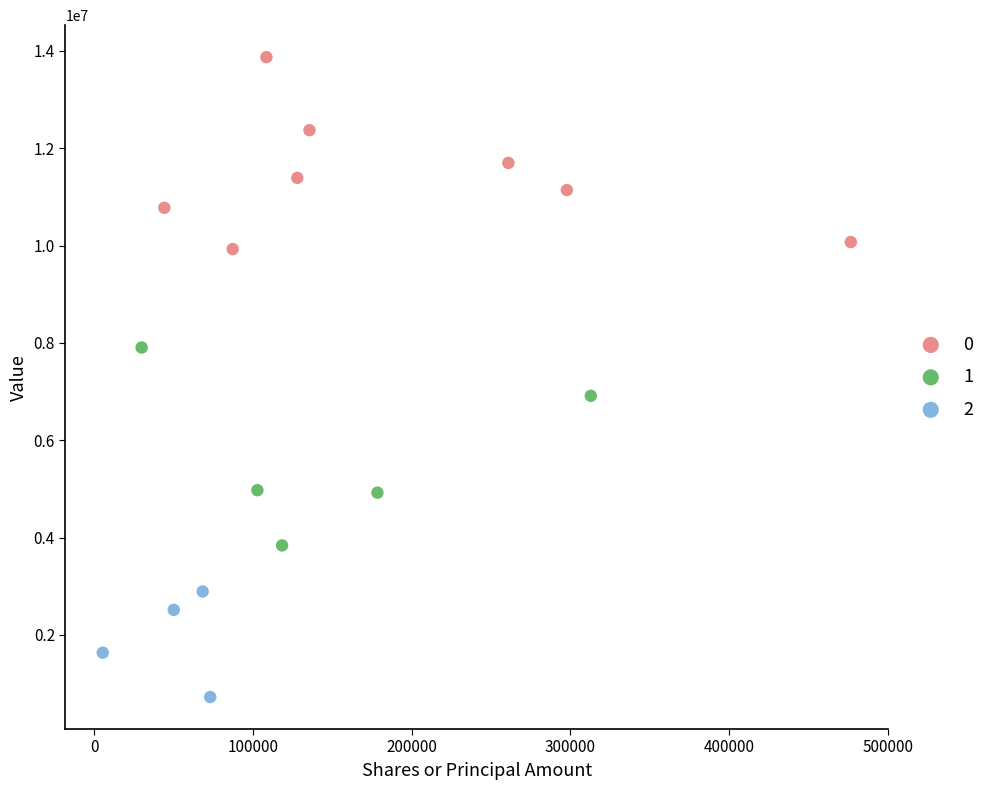

What are all the series names shown in the legend?

0, 1, 2